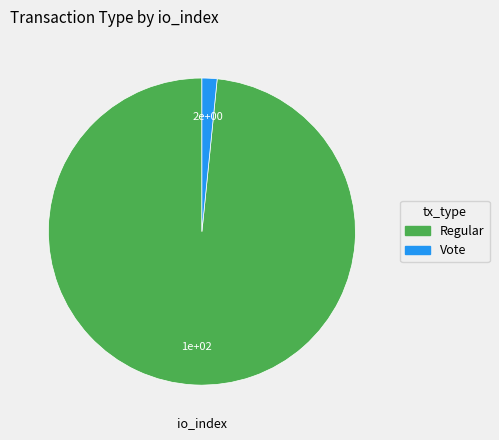

Is it true that Vote is 2% of the pie?

True